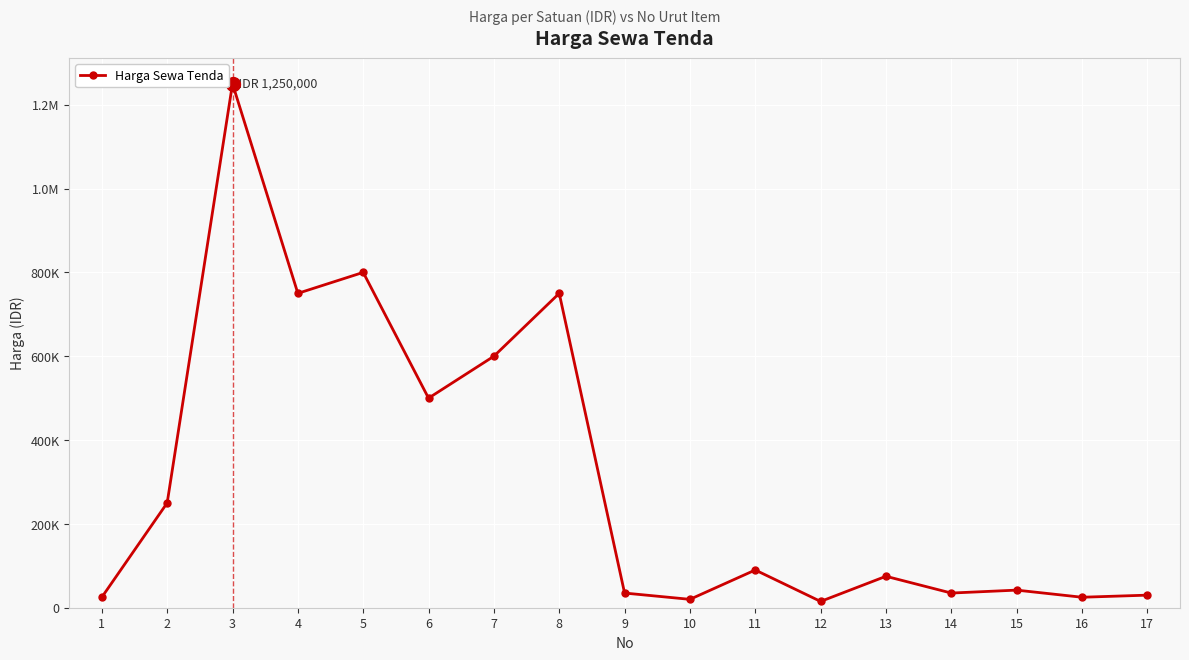

Does the chart have visible grid lines?

Yes